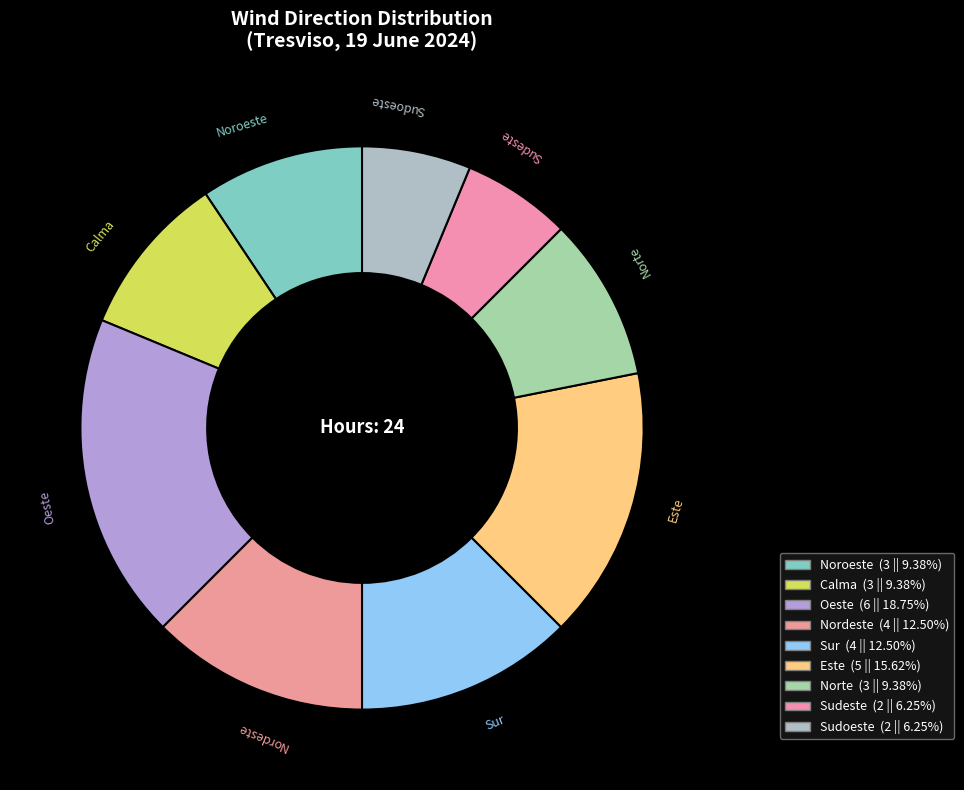

Count the number of slices in the pie.

9